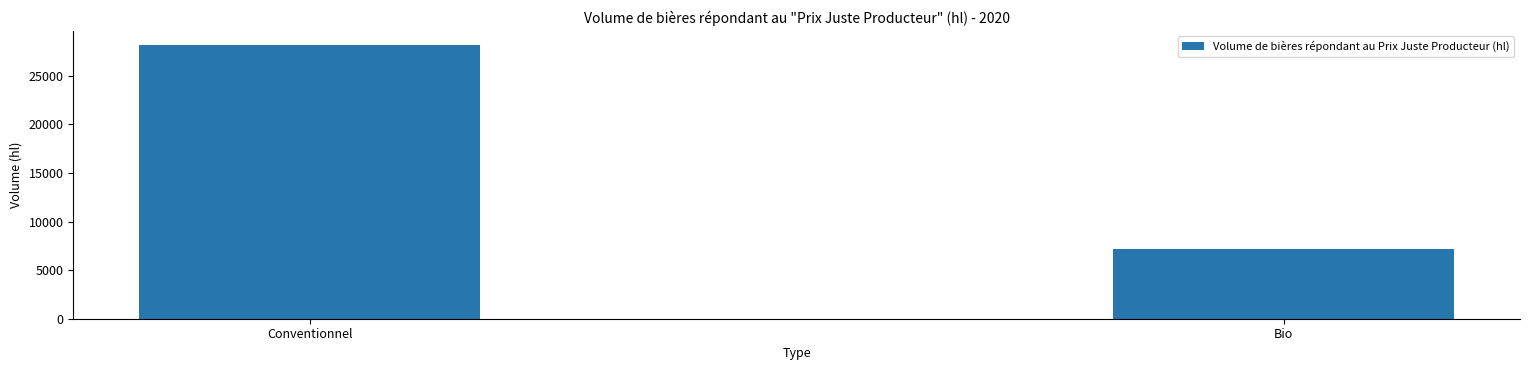

What is the label of the 2nd bar from the right?

Conventionnel